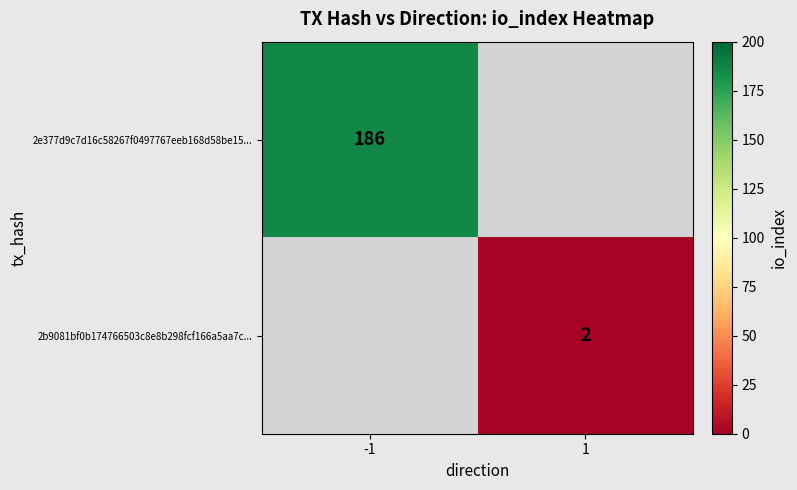

The 2e377d9c7d16c58267f0497767eeb168d58be15... series shows 186 at -1. True or false?

True